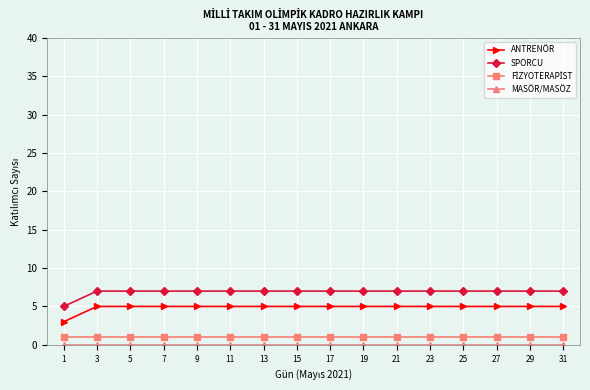

The value of ANTRENÖR at 19 is 2. True or false?

False